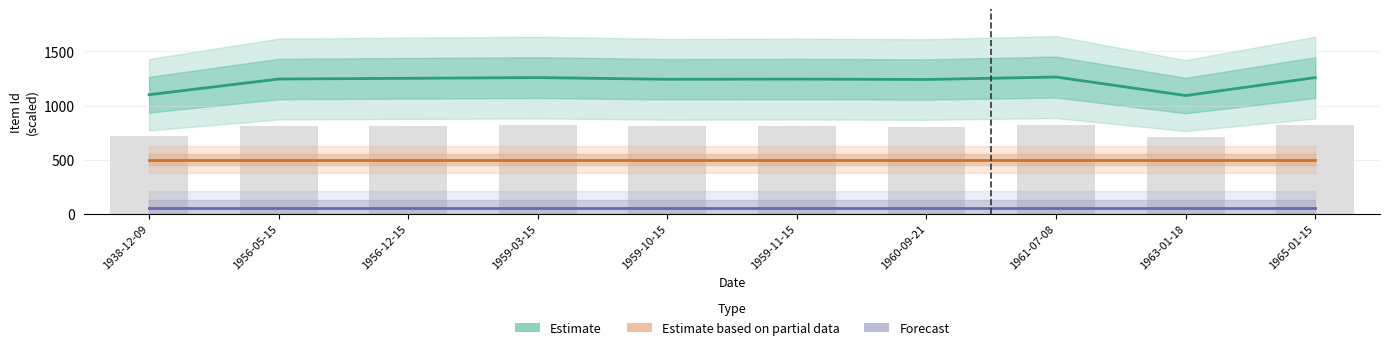

What is the value of the Forecast bar at the 1st from the left?

50.0